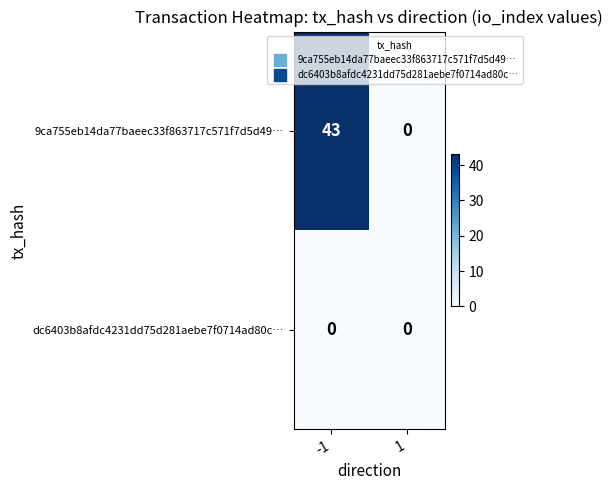

Reading left to right, what are all the values shown in this chart?

9ca755eb14da77baeec33f863717c571f7d5d49…: 43	0
dc6403b8afdc4231dd75d281aebe7f0714ad80c…: 0	0